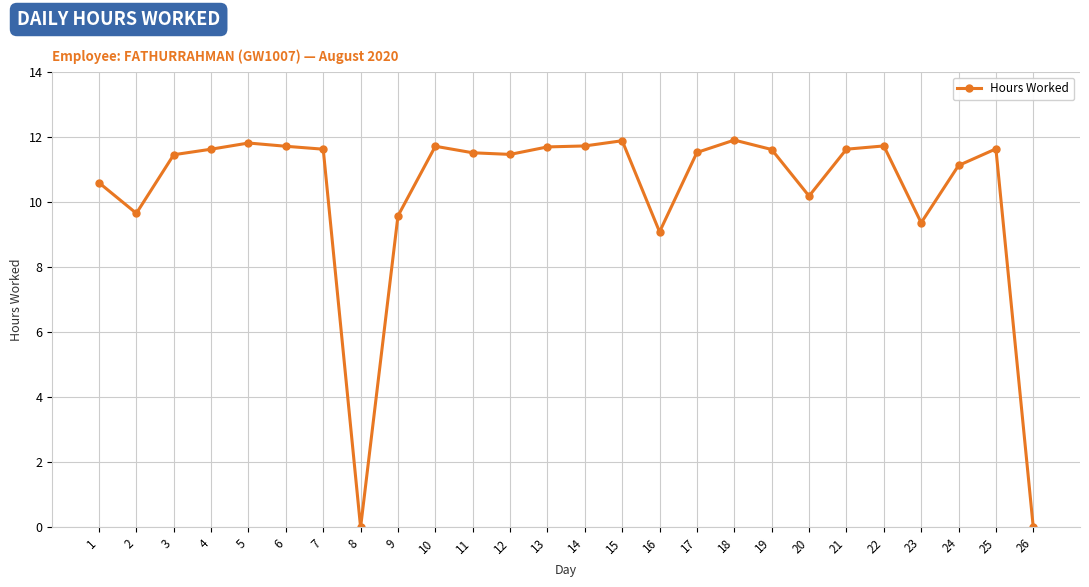

What is the maximum value shown in the chart?

11.9